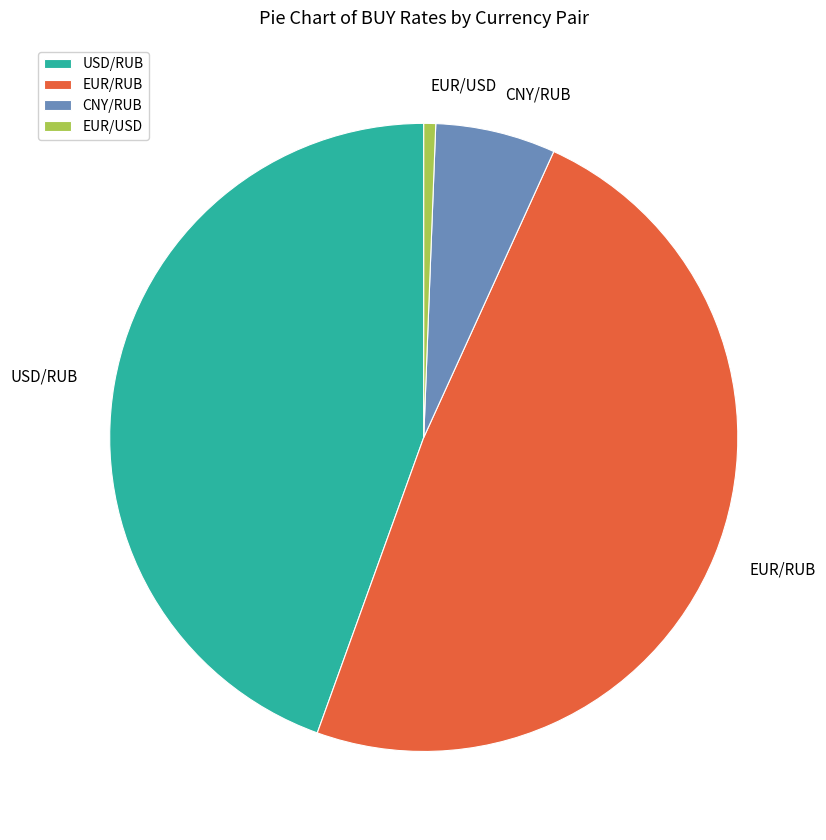

What is the smallest slice in the pie chart?

EUR/USD